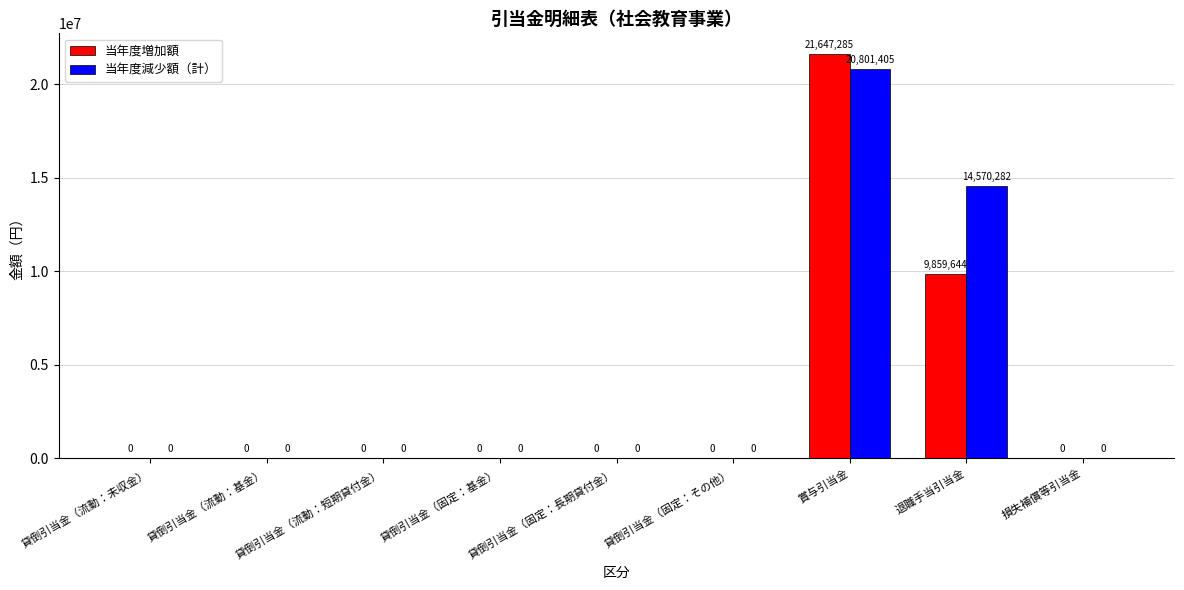

Which series has the largest range (max minus min)?

当年度増加額